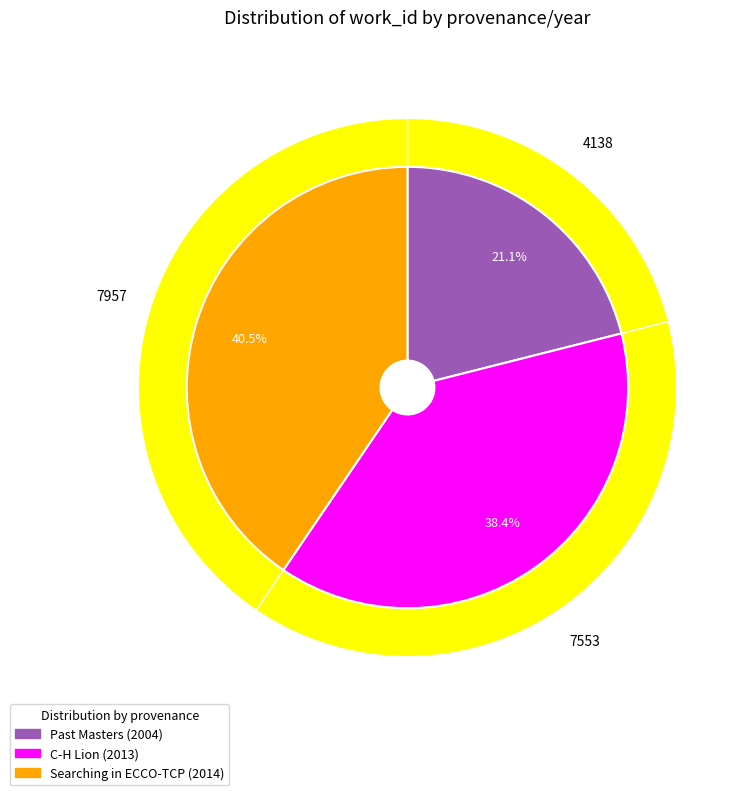

Does C-H Lion (2013) account for over 50% of the chart?

No